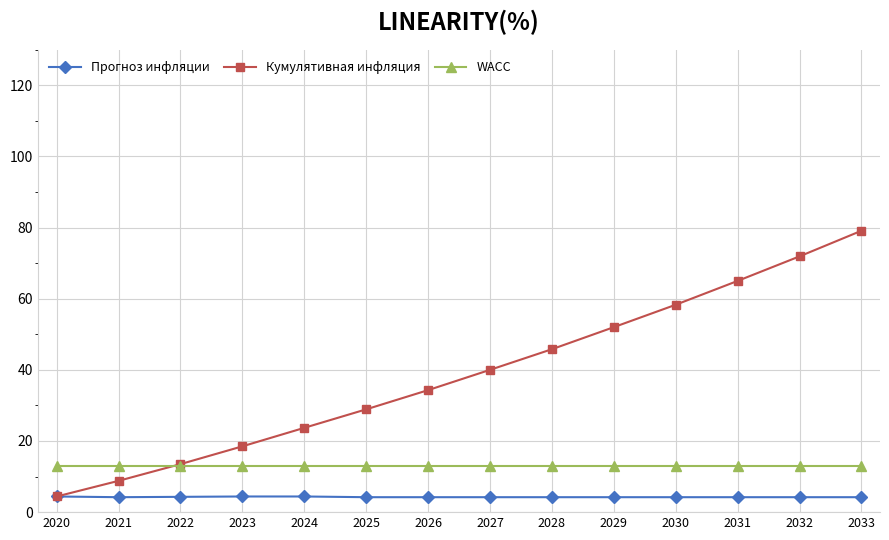

Rank the series by their average value, from lowest to highest.

Прогноз инфляции, WACC, Кумулятивная инфляция